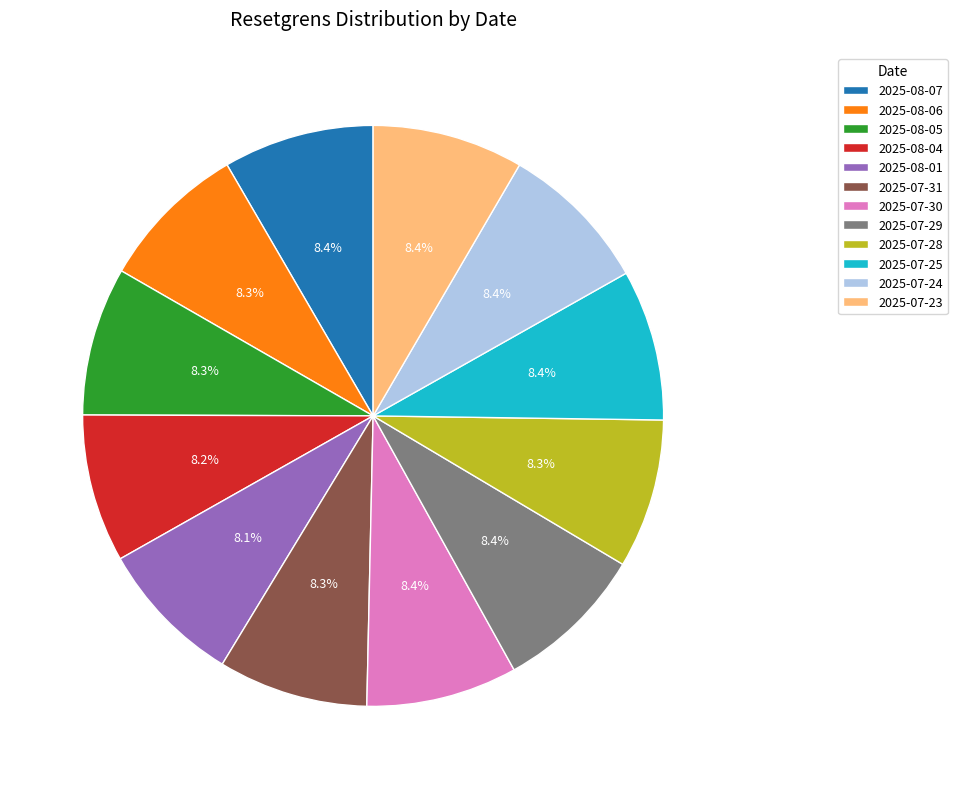

How many segments does this pie chart have?

12